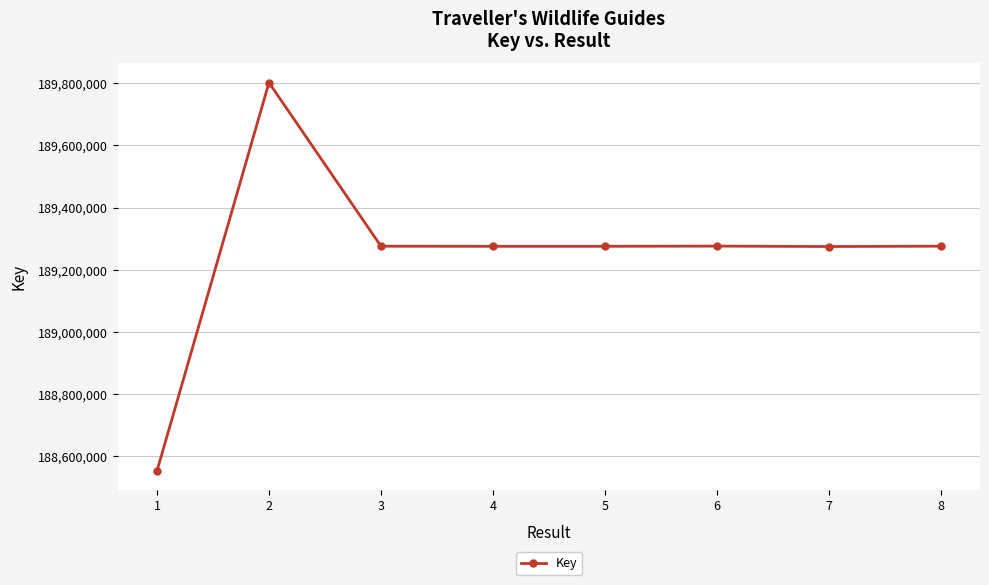

The value at 2 is 82199668. True or false?

False